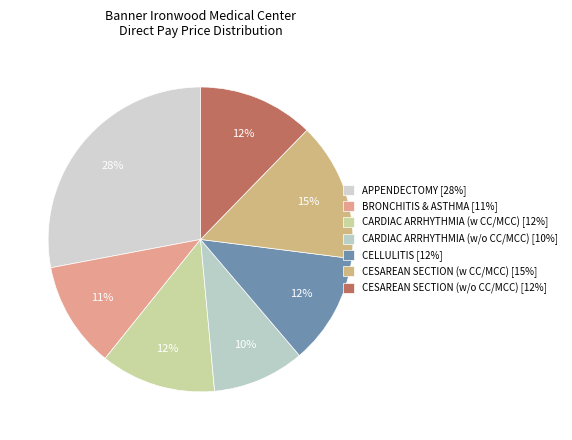

To the nearest percent, what is the difference between the CESAREAN SECTION (w/o CC/MCC) and APPENDECTOMY slice percentages?

16%